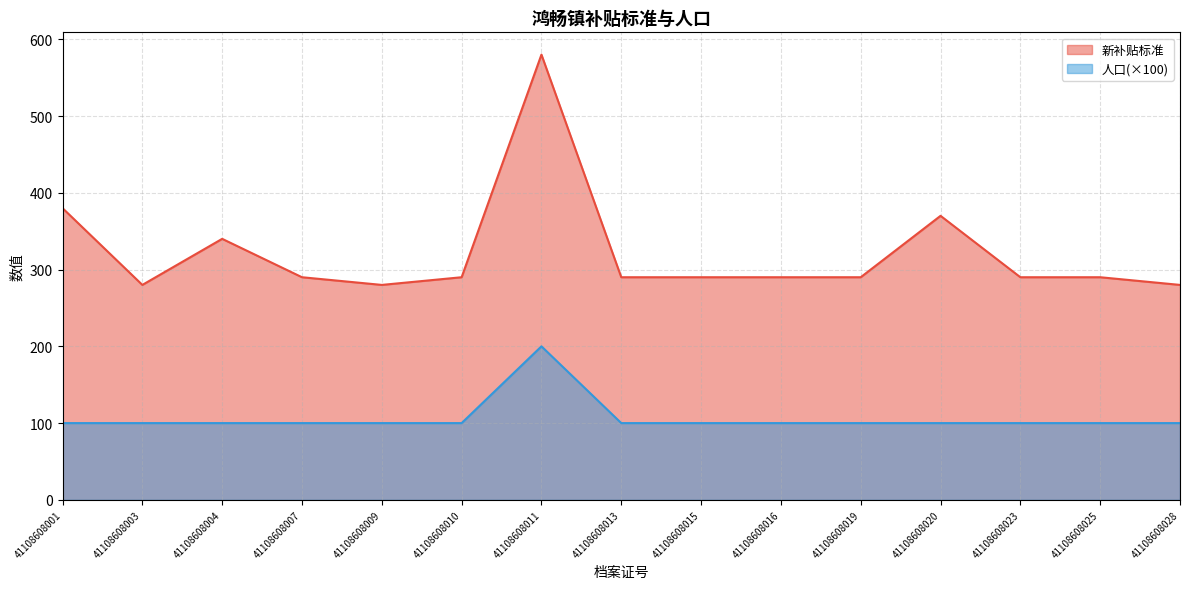

Rank the series by their average value, from highest to lowest.

新补贴标准, 人口(×100)